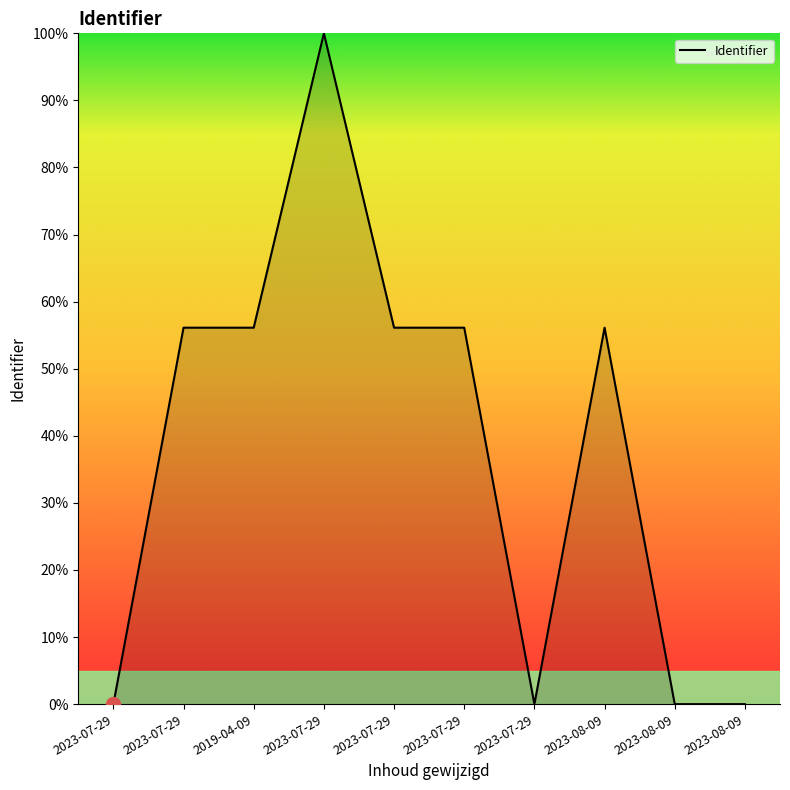

Does the chart display data point markers on the line(s)?

No